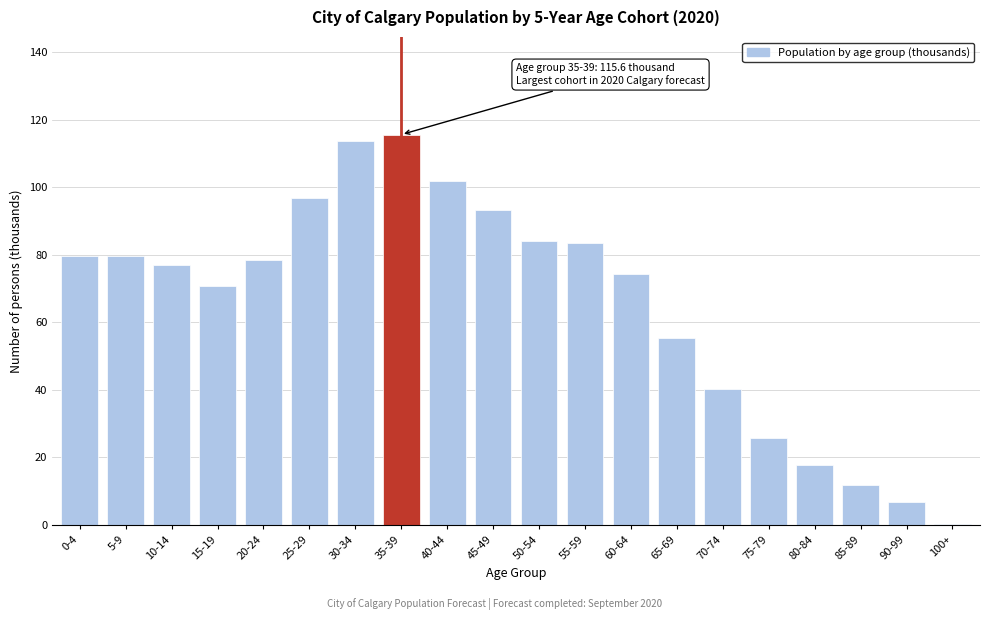

Where is the data nearest to the value 57?

65-69